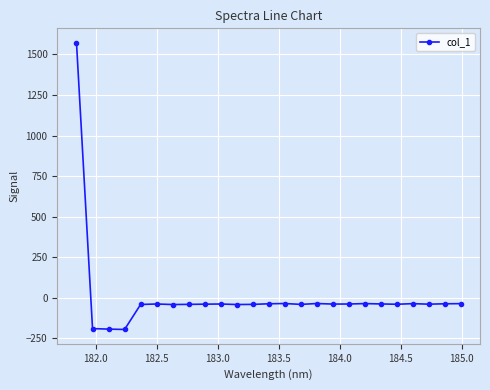

What is the difference between the second highest and minimum values?

159.8